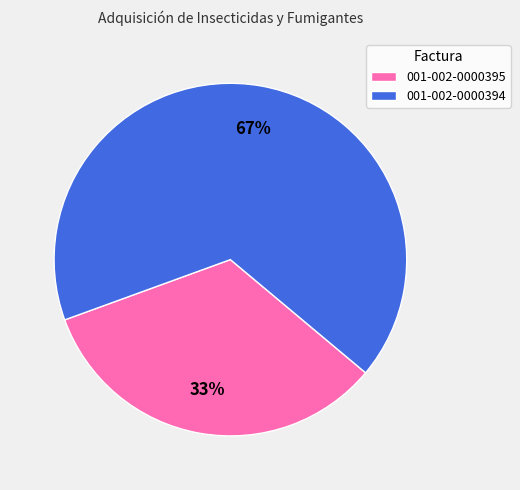

Which category has the biggest portion of the pie?

001-002-0000394